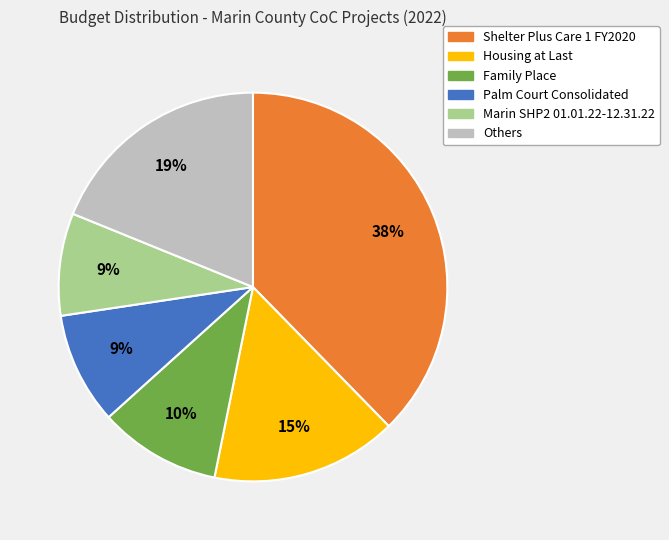

Does any single category account for the majority?

No